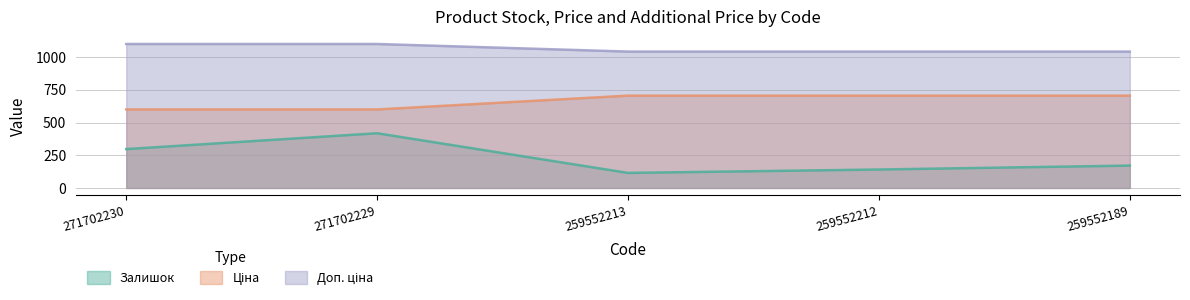

At which label does Ціна reach its peak?

259552213